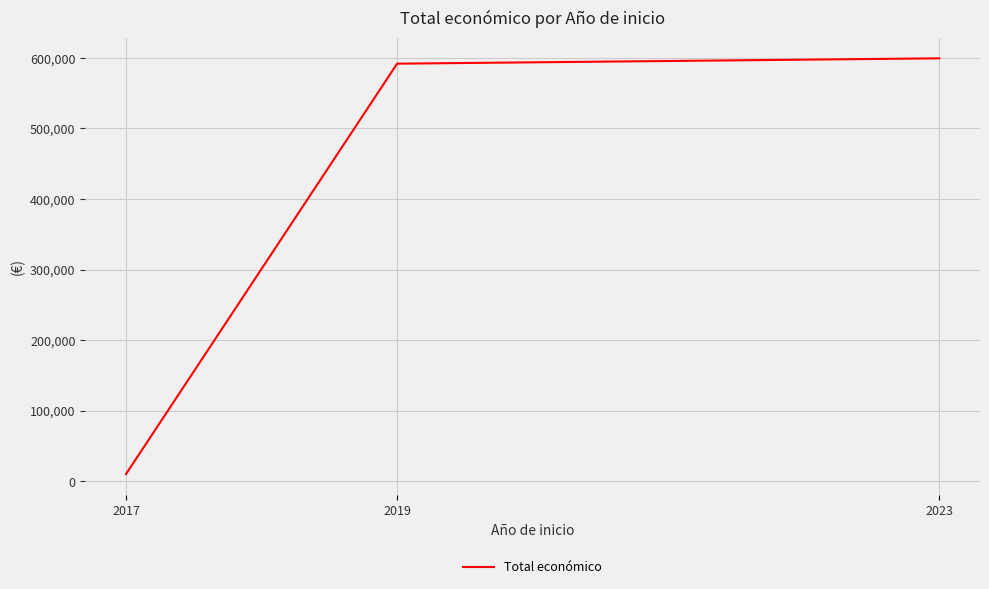

What is the difference between the maximum and minimum values?

589444